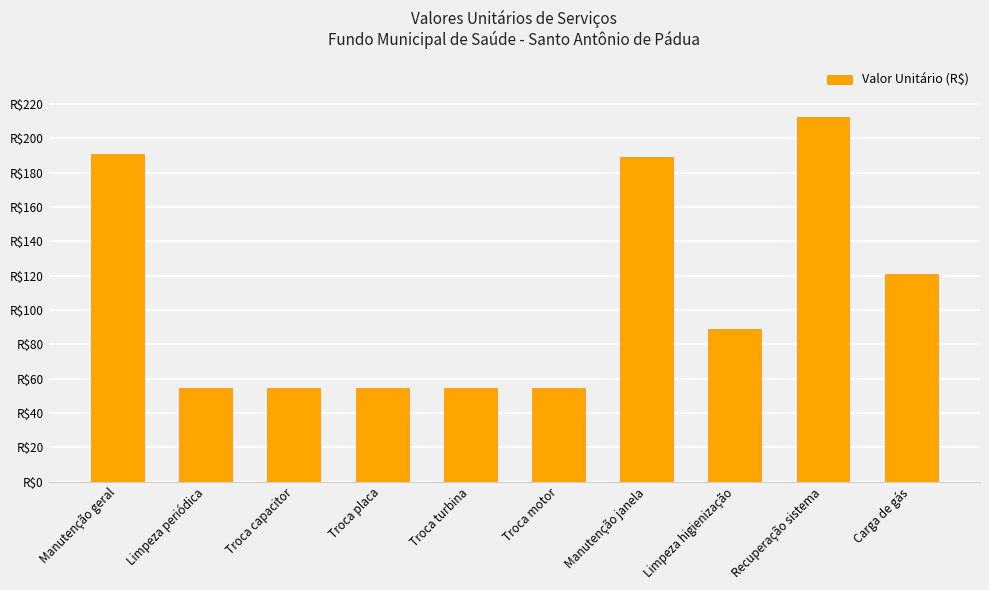

Are the bars horizontal?

No